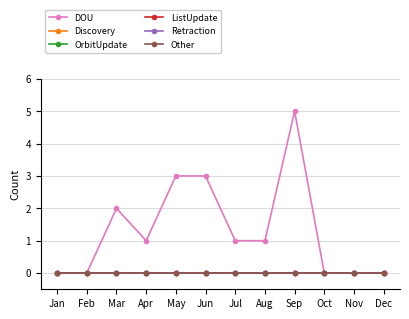

Is this an area chart (filled region under the line)?

No